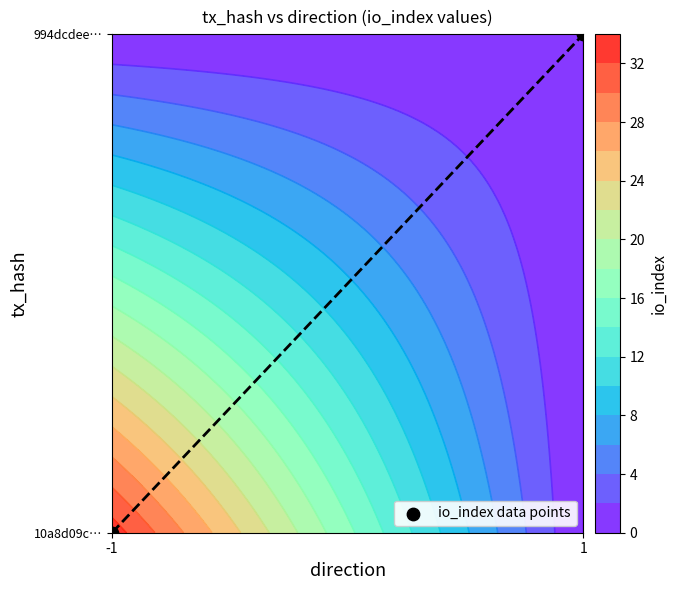

What is the sum of the values at 1 and -1?

1